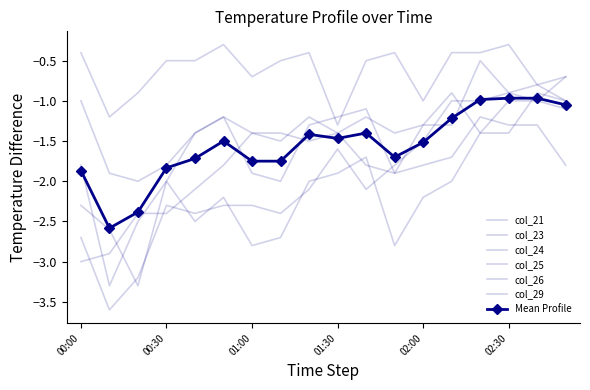

What is the difference between the maximum and second lowest values in the col_21 series?

2.0